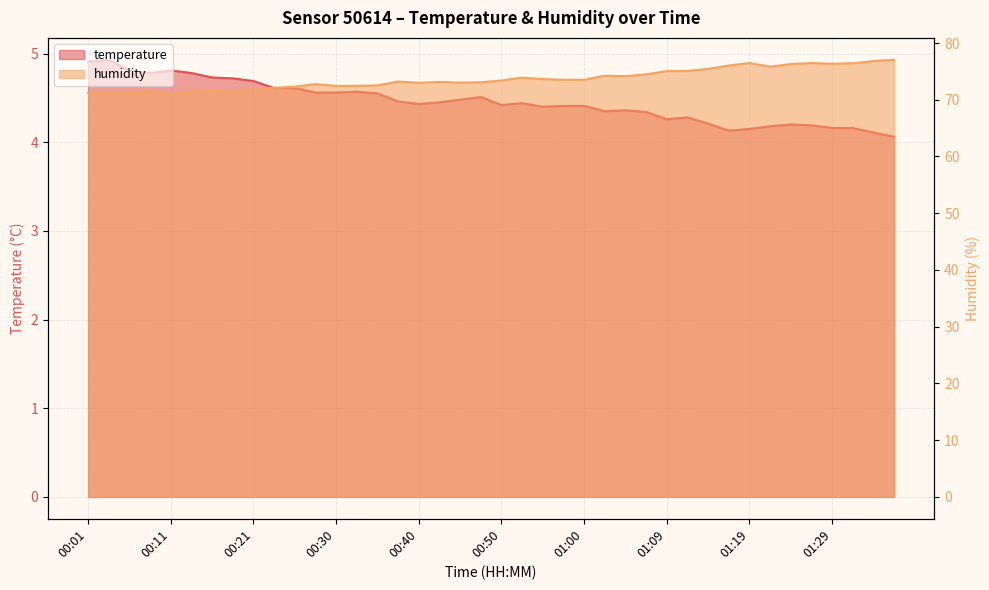

What is the difference between the temperature values at 00:55 and 00:01?

0.5